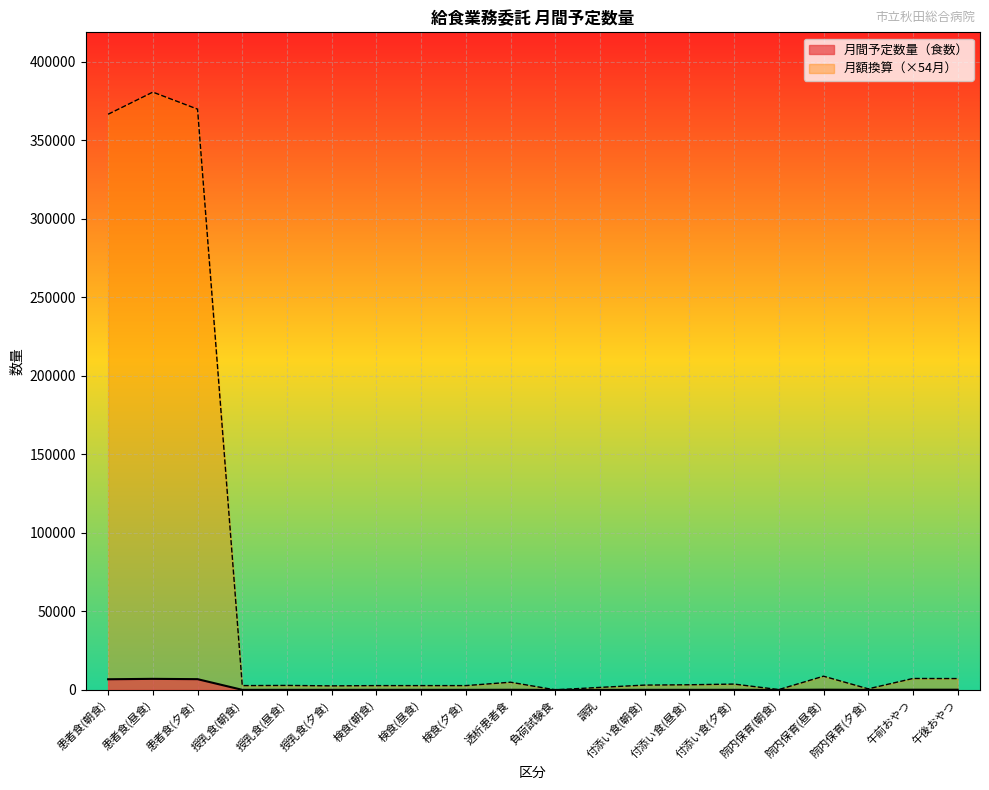

Where is the first local maximum for 月間予定数量?

患者食(昼食)